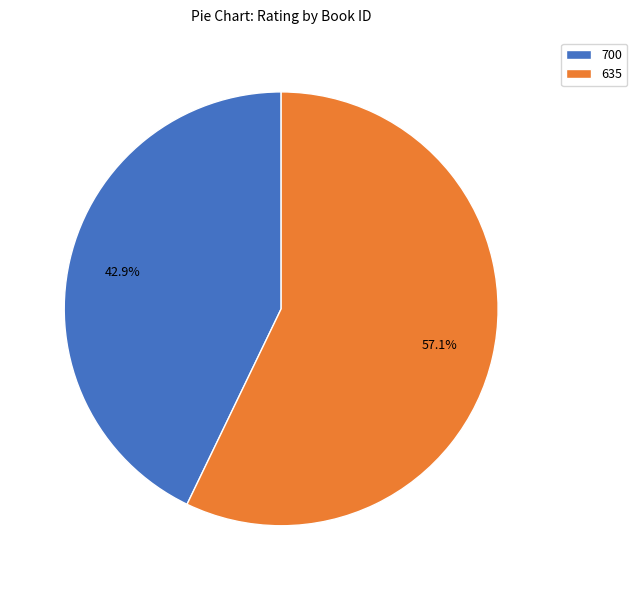

To the nearest percent, what percentage of the pie is 700?

43%